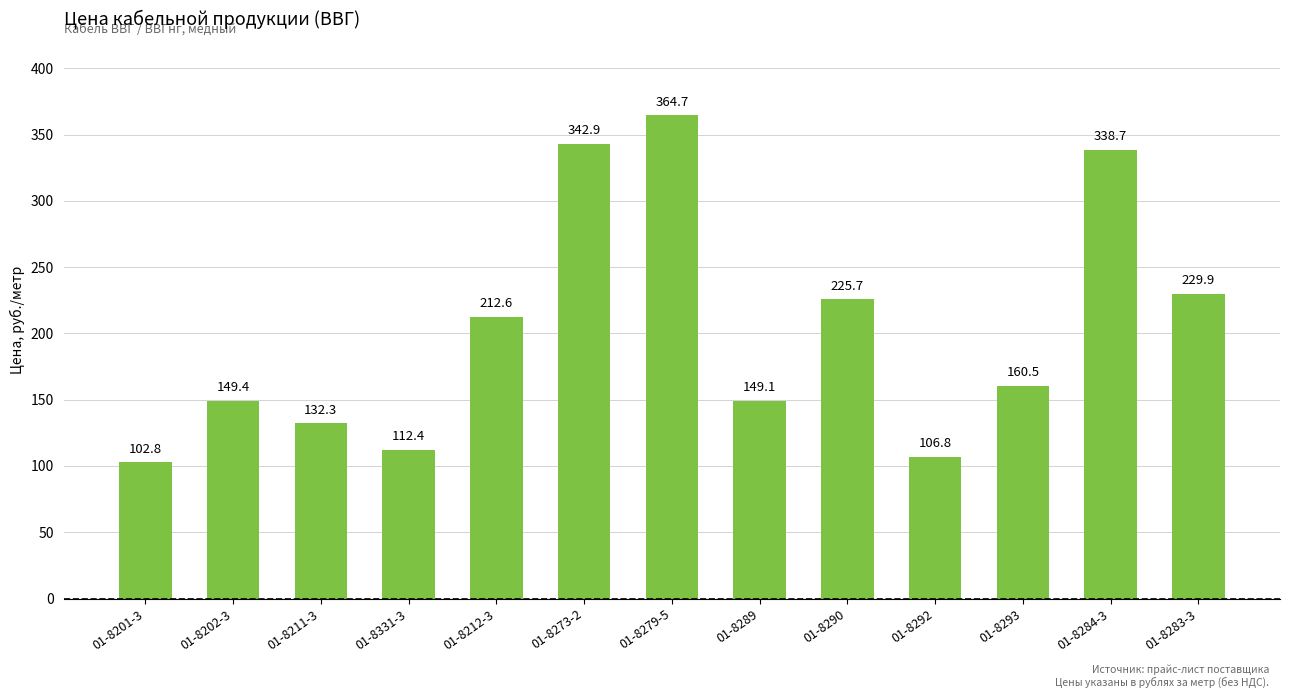

Where is the data nearest to the value 233?

01-8283-3